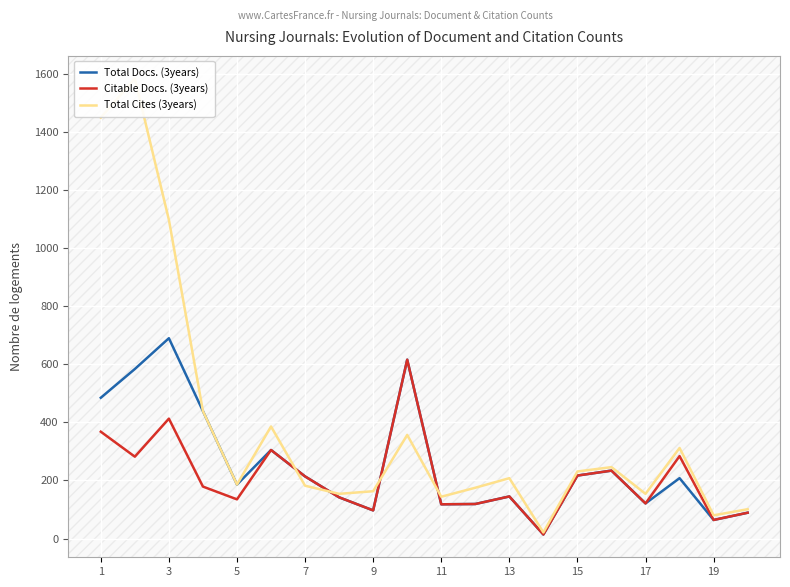

What are all the series names shown in the legend?

Total Docs. (3years), Citable Docs. (3years), Total Cites (3years)